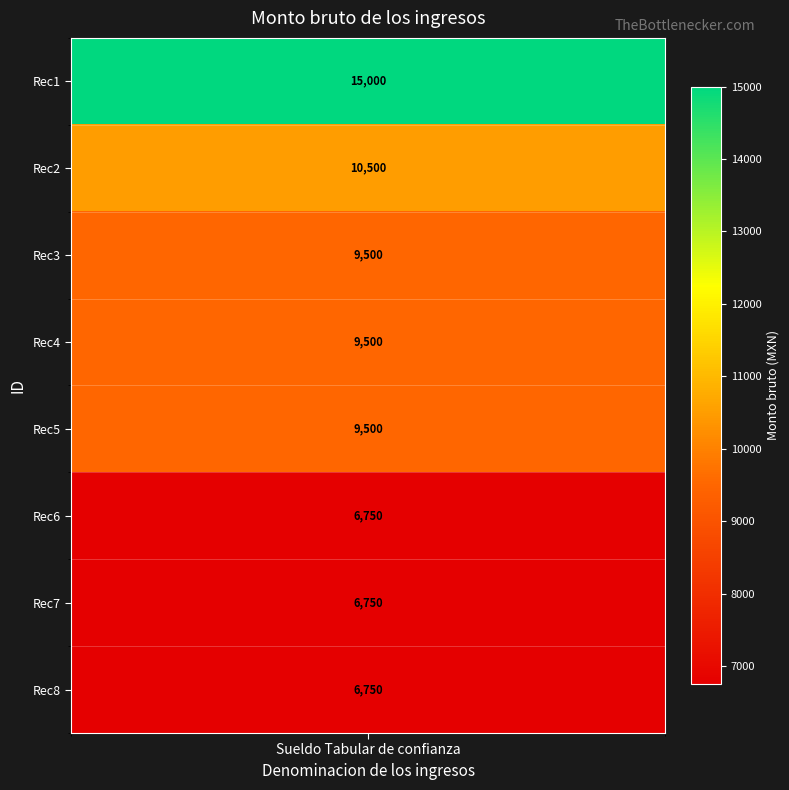

What is the average value?

9281